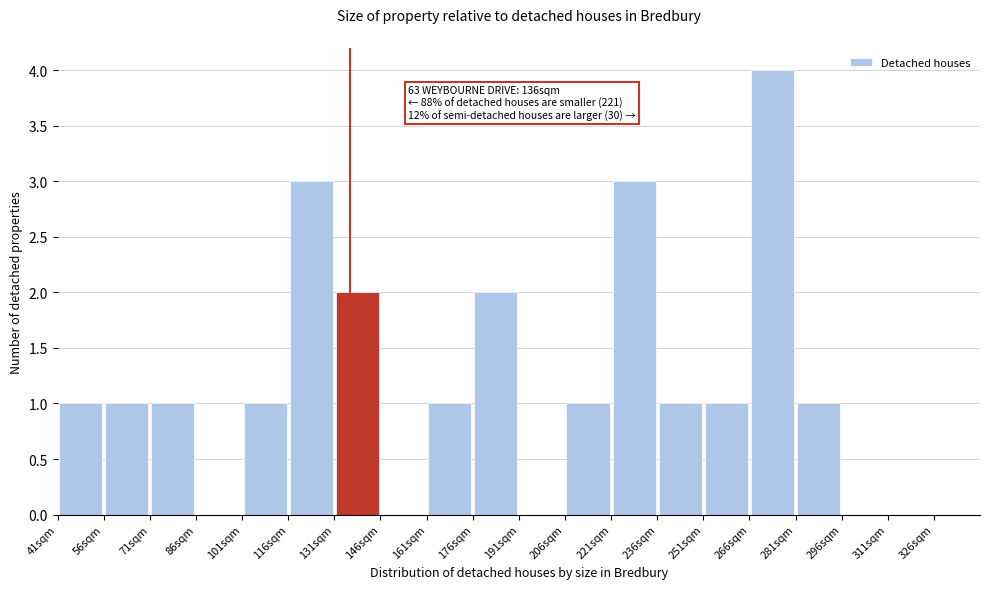

Which range on the x-axis has the tallest bar?

266 to 281